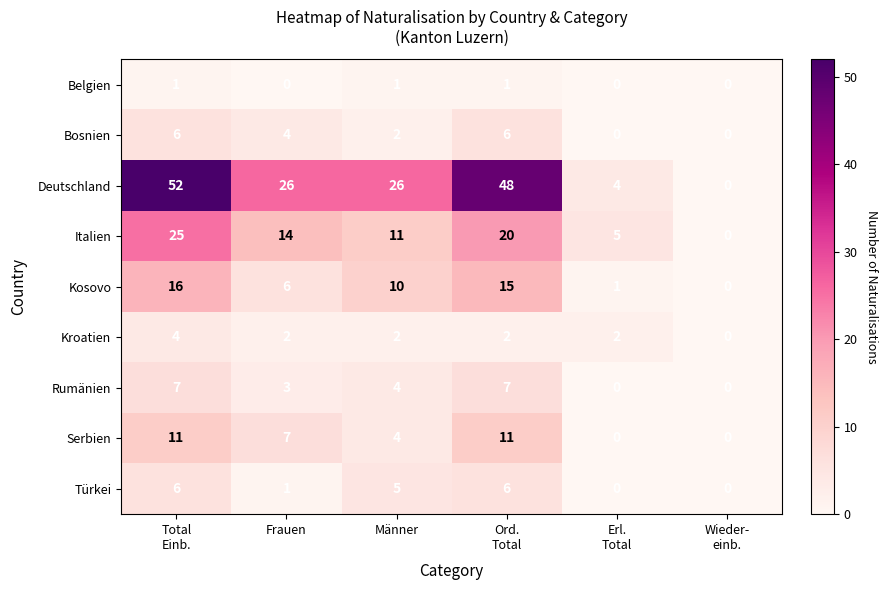

At which category is the sum across all series the highest?

Total
Einb.